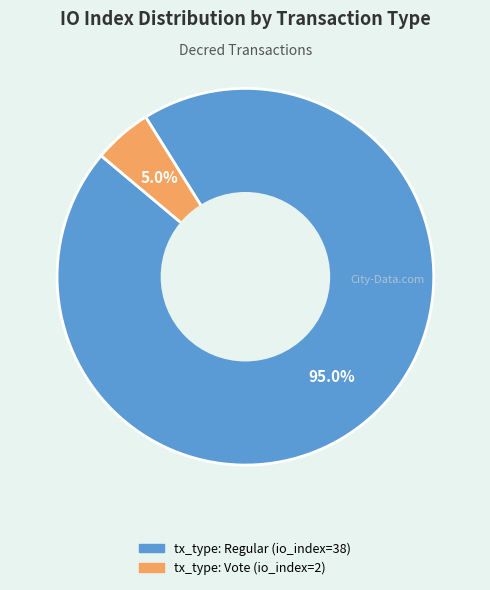

Count the number of slices in the pie.

2